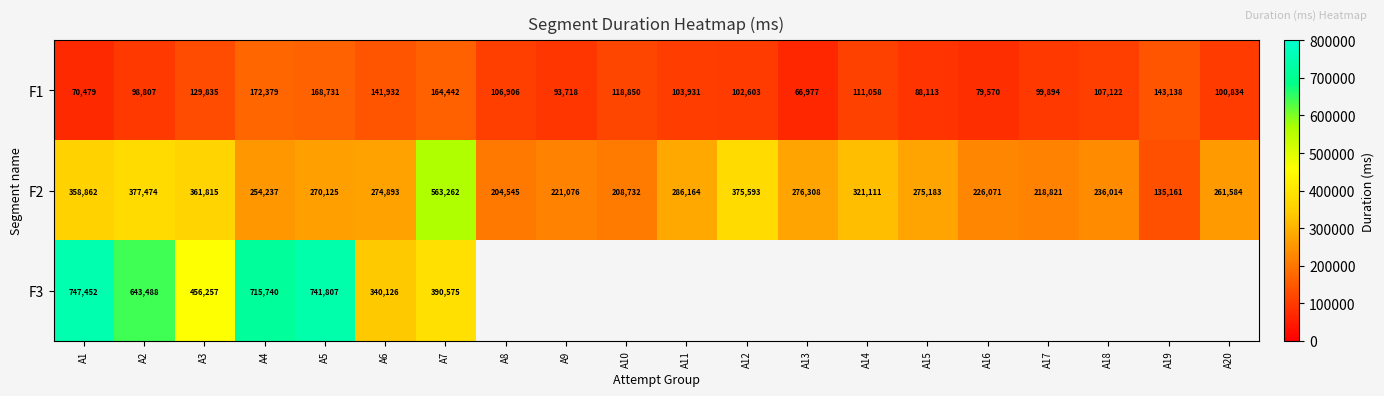

Is the value of F3 at A1 greater than the value of F1 at A13?

Yes